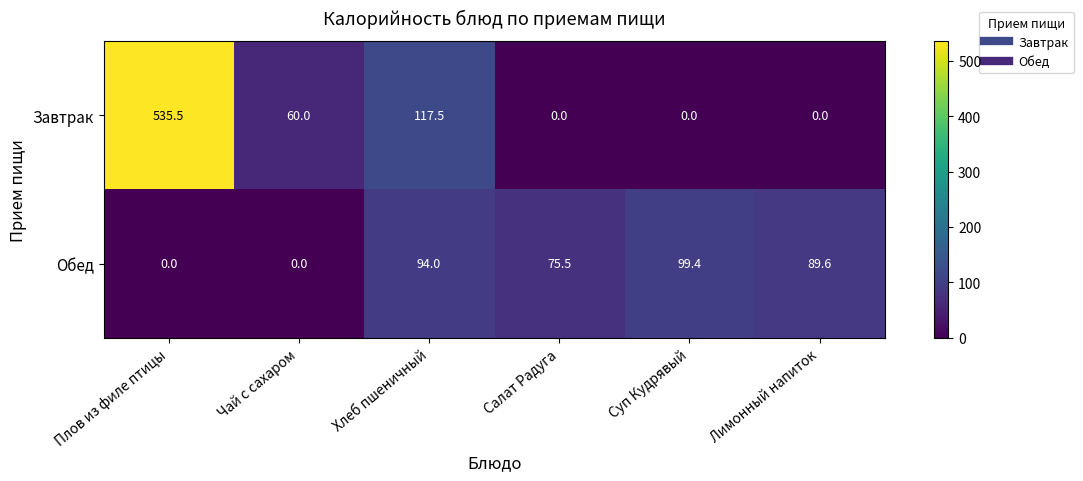

How many distinct data groups are displayed?

2